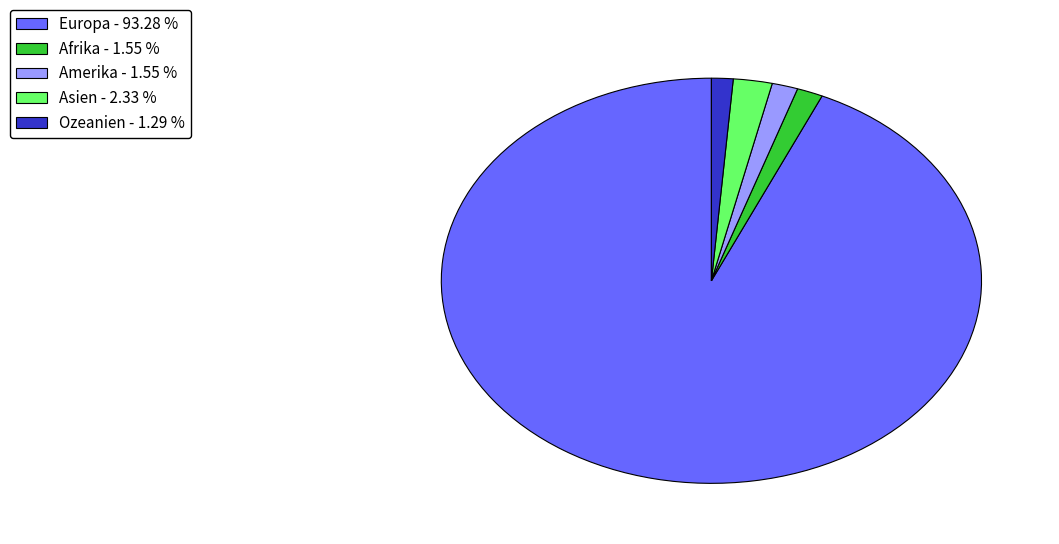

Is there a majority slice in this chart?

Yes